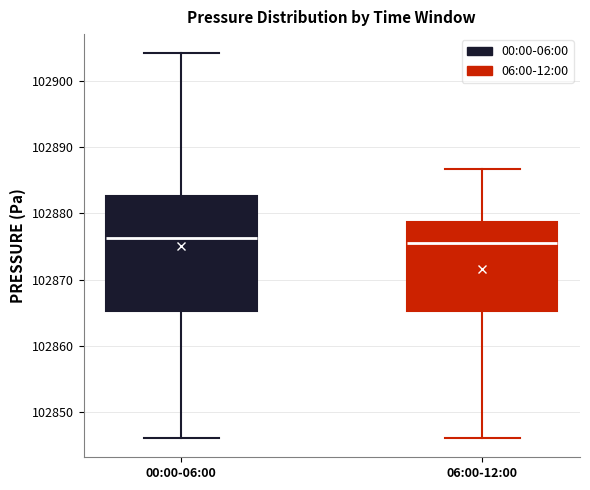

Reading left to right, read every box against the y-axis: the position of its median line, the range the box covers, and the ends of its whiskers. The values are not printed on the chart, so give them approximately, as read against the axis.

00:00-06:00: median 102876, box 102865 to 102883, whiskers 102846 to 102904
06:00-12:00: median 102876, box 102865 to 102879, whiskers 102846 to 102887